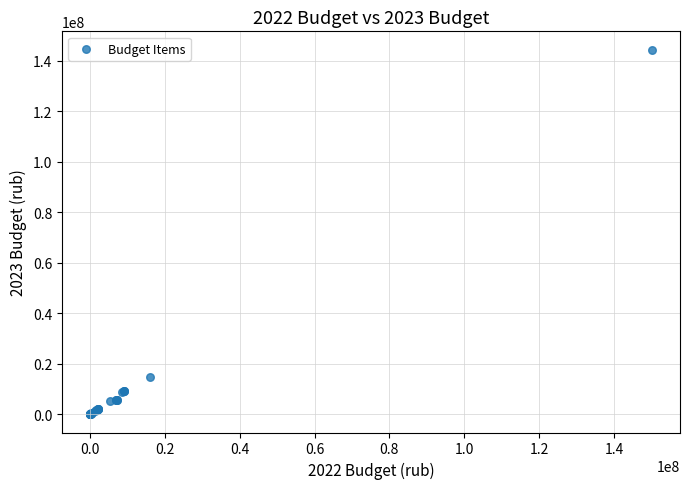

What Y value in the scatter plot is closest to 72168300?

14723731.7